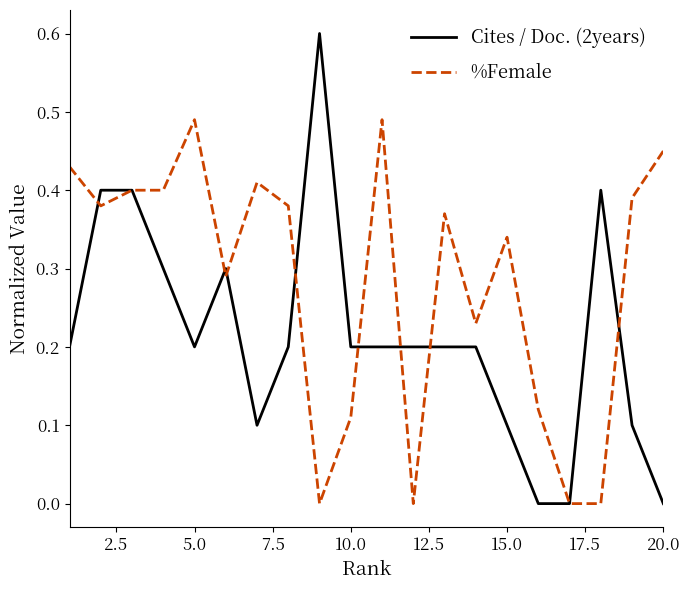

What are all the series names shown in the legend?

Cites / Doc. (2years), %Female